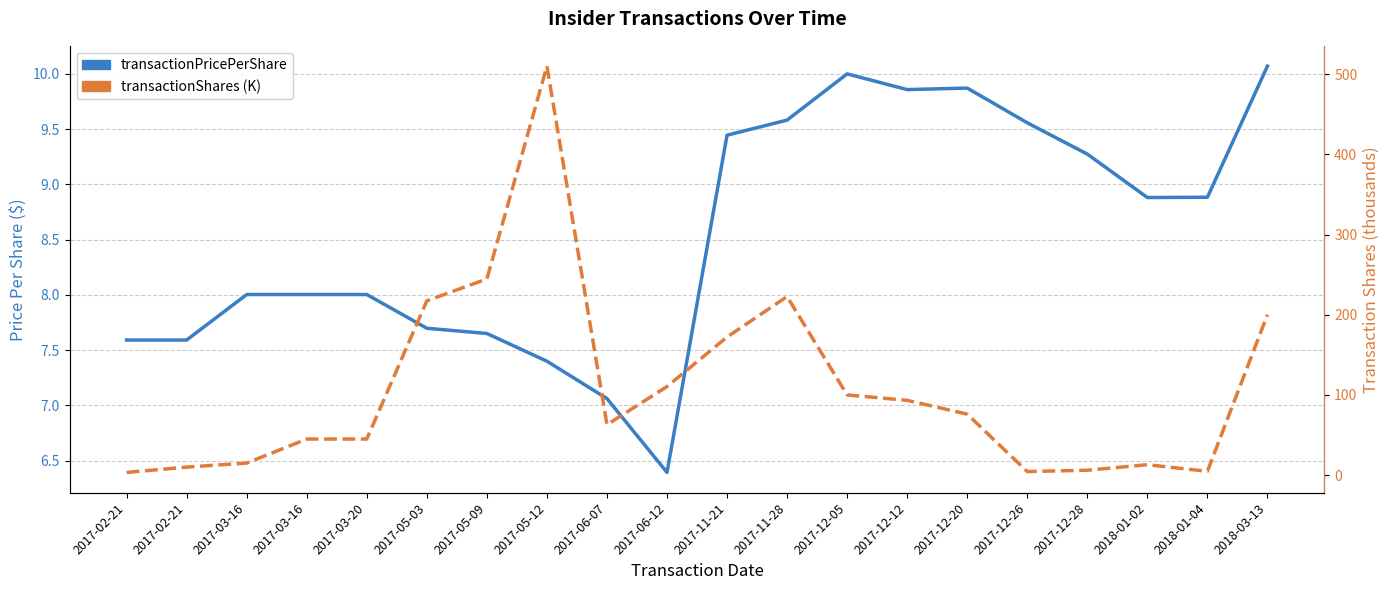

Does the chart have visible grid lines?

Yes